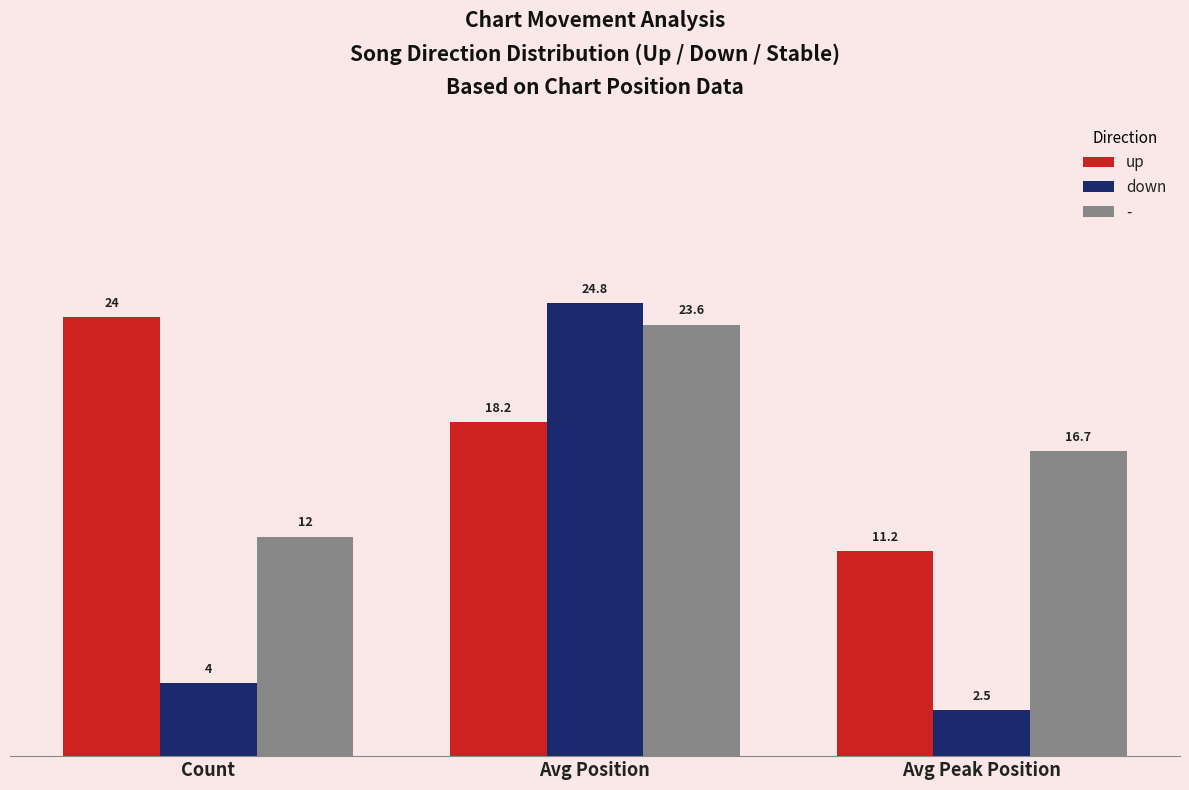

What is the lowest value of the up series?

11.2